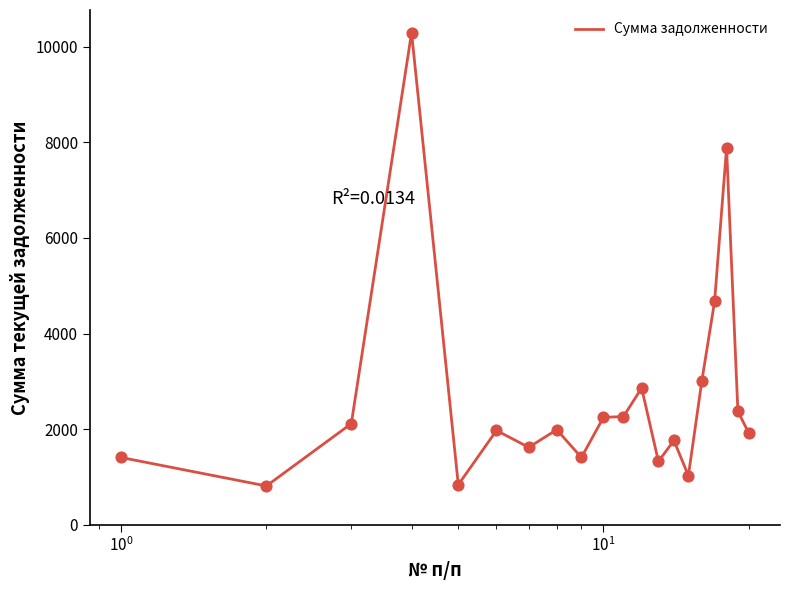

What is the greatest value displayed?

10291.4